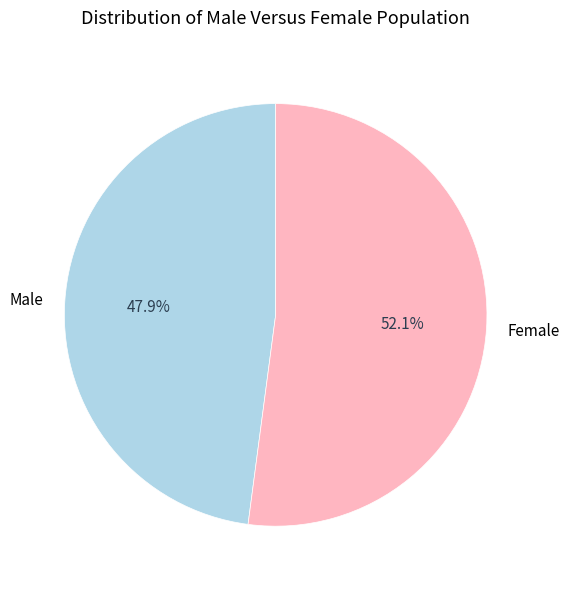

Does Female account for over 50% of the chart?

Yes